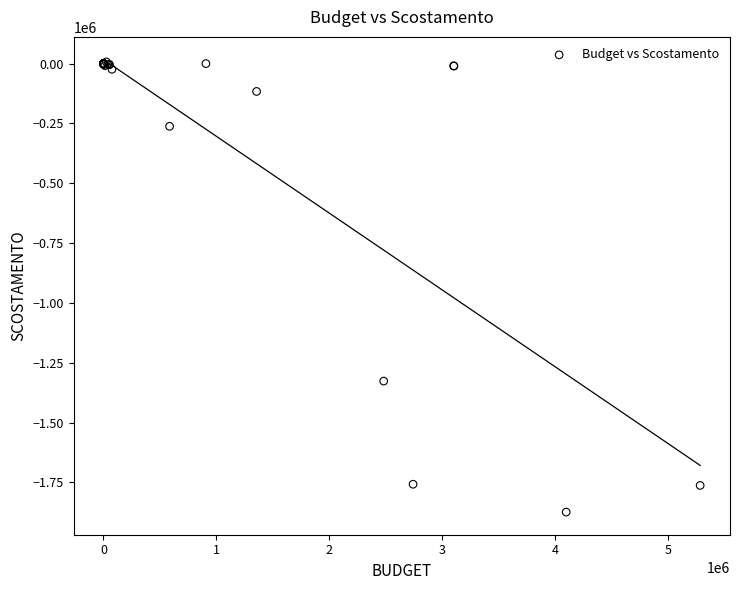

What Y value in the scatter plot is closest to -933501?

-1326577.0